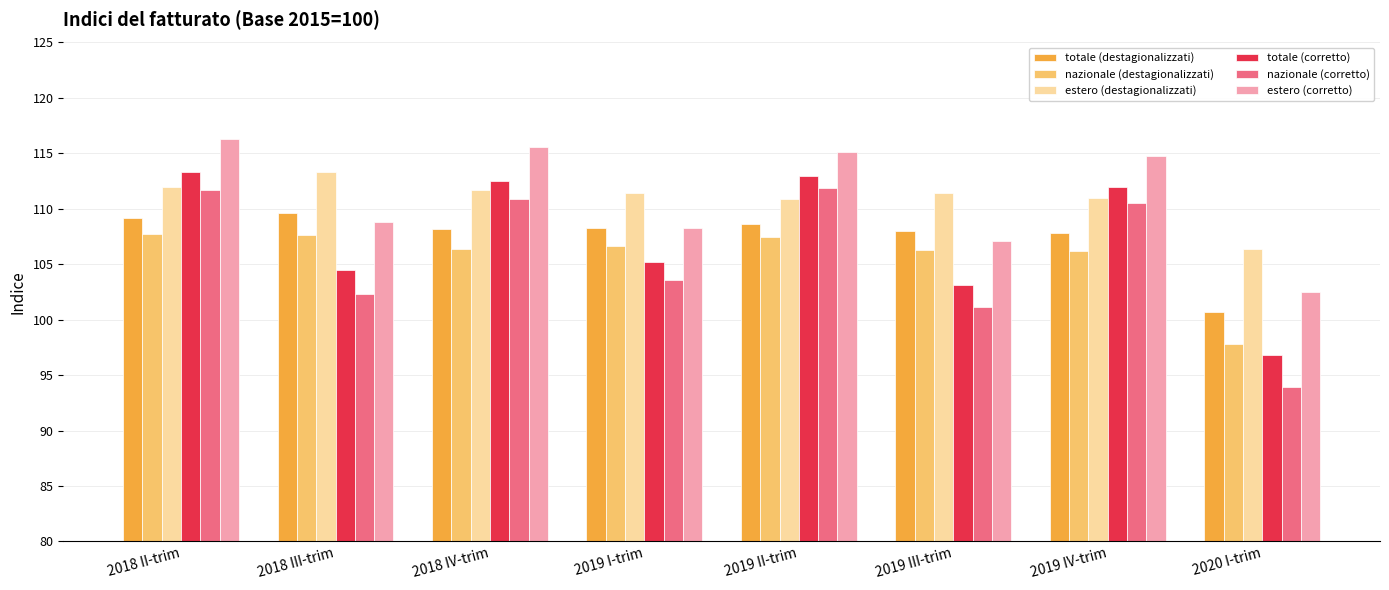

Which category has the lowest value in the nazionale (corretto) series?

2020 I-trim